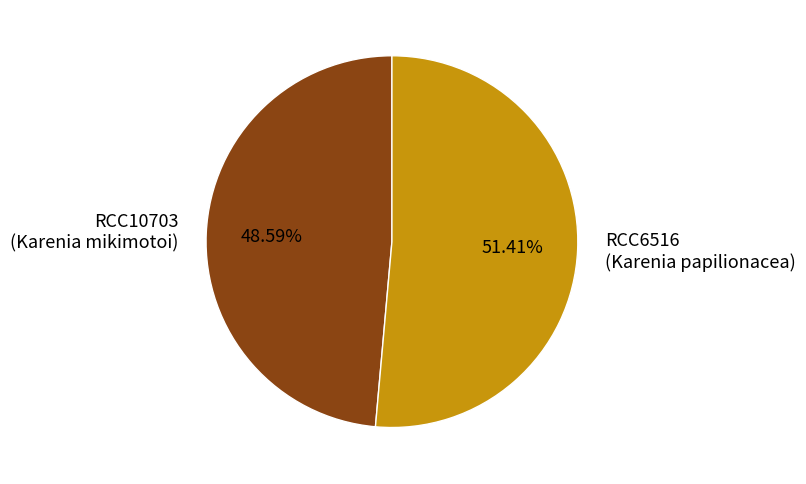

Rank the categories by value from lowest to highest.

RCC10703 (Karenia mikimotoi), RCC6516 (Karenia papilionacea)